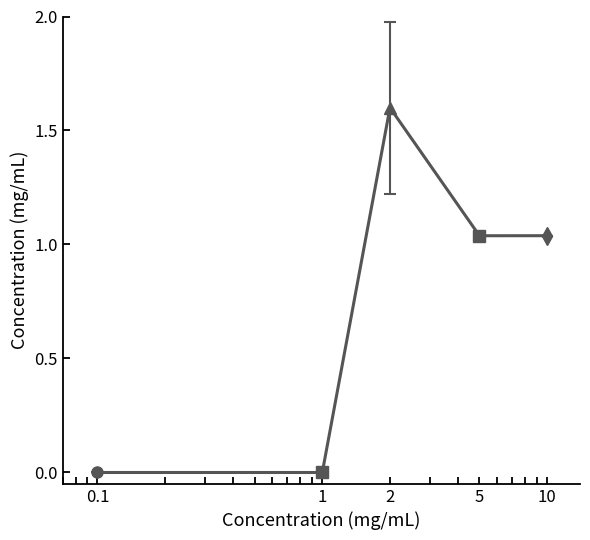

True or false: the data has more than 0 interior local peaks.

True